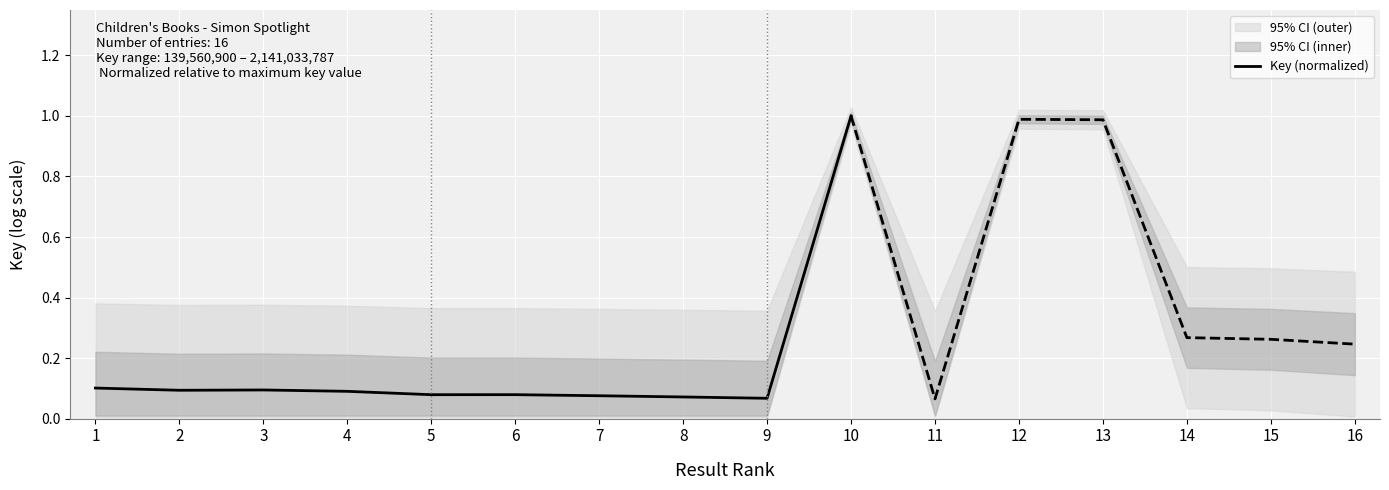

At which category does the data reach its first local valley?

2